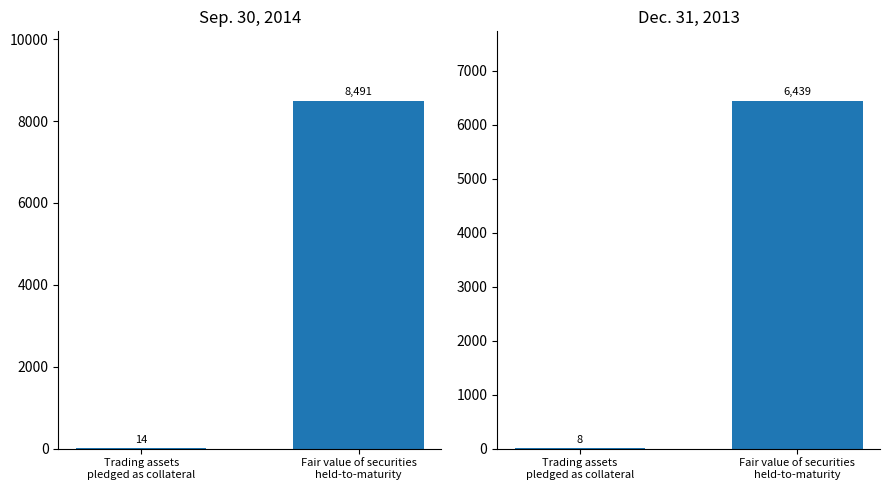

Does the chart contain stacked bars?

No